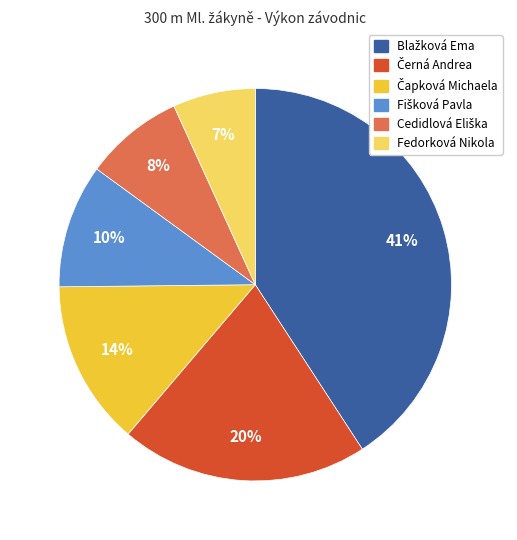

Is there any slice that represents more than half of the pie?

No